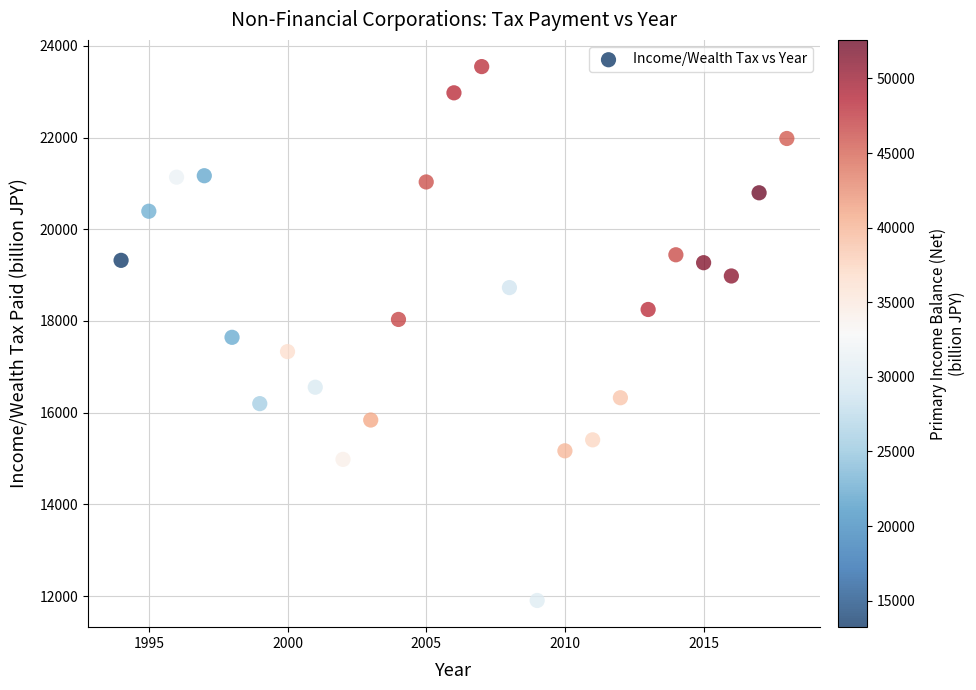

What is the range of Y values (max minus min)?

11641.1